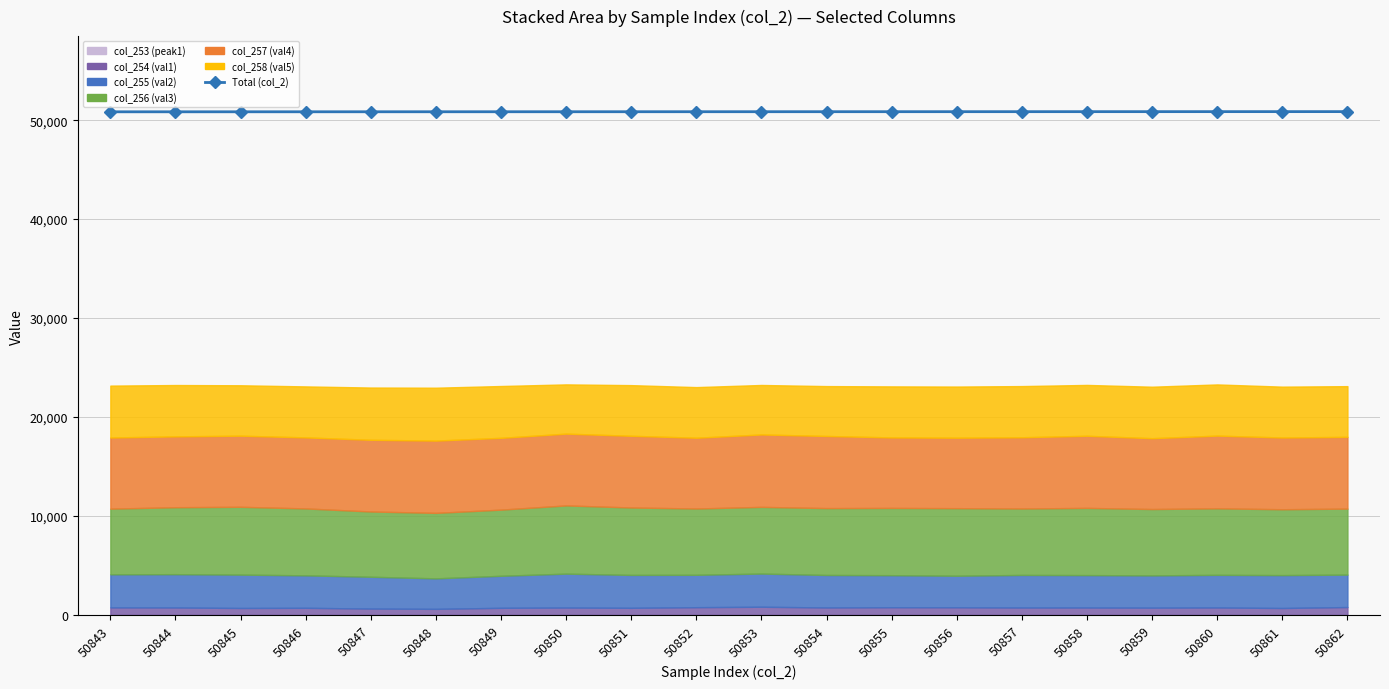

What is the value of the 1st point from the left?

50843